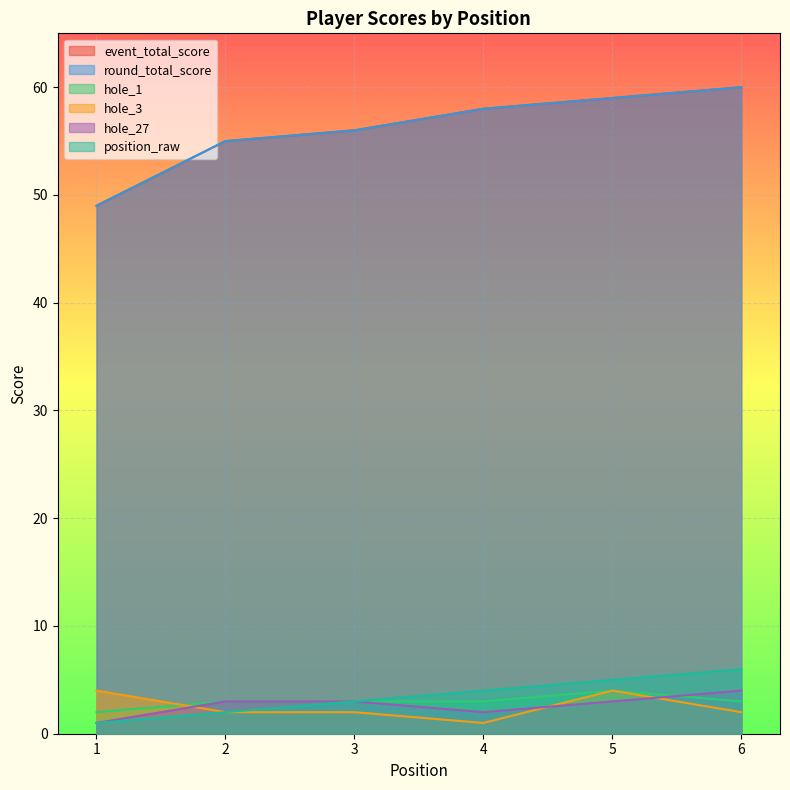

In hole_3, how many points are lower than both neighbors (excluding endpoints)?

1